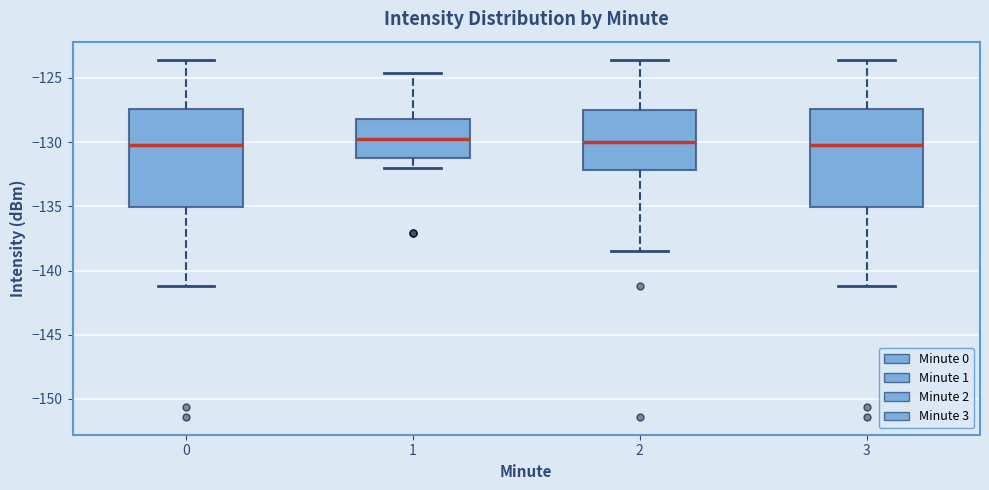

Where does the median line of the box at x = 1 sit on the y-axis? The values are not printed on the chart, so give them approximately, as read against the axis.

-129.5